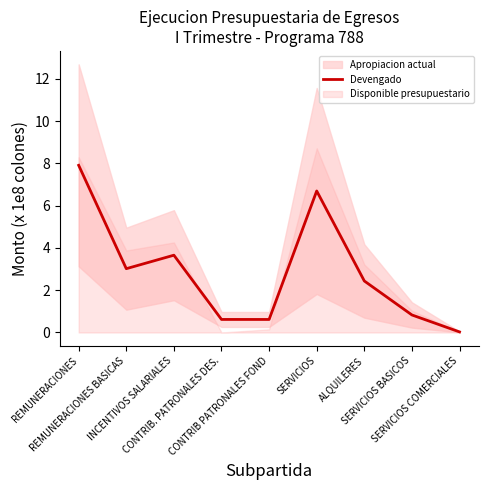

Which has a higher value, ALQUILERES or SERVICIOS BASICOS?

ALQUILERES